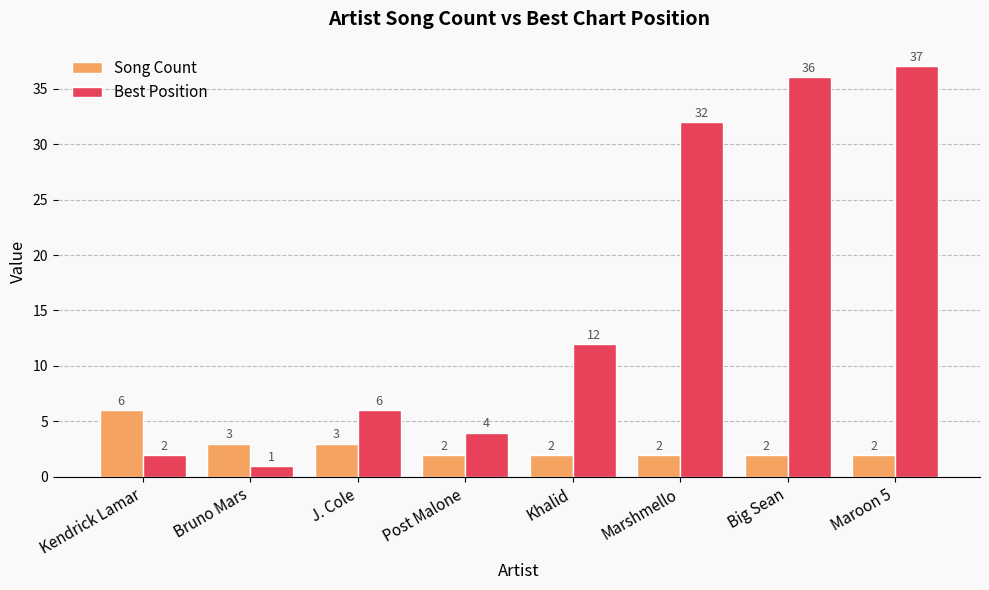

Is it true that Song Count equals 1 at J. Cole?

False